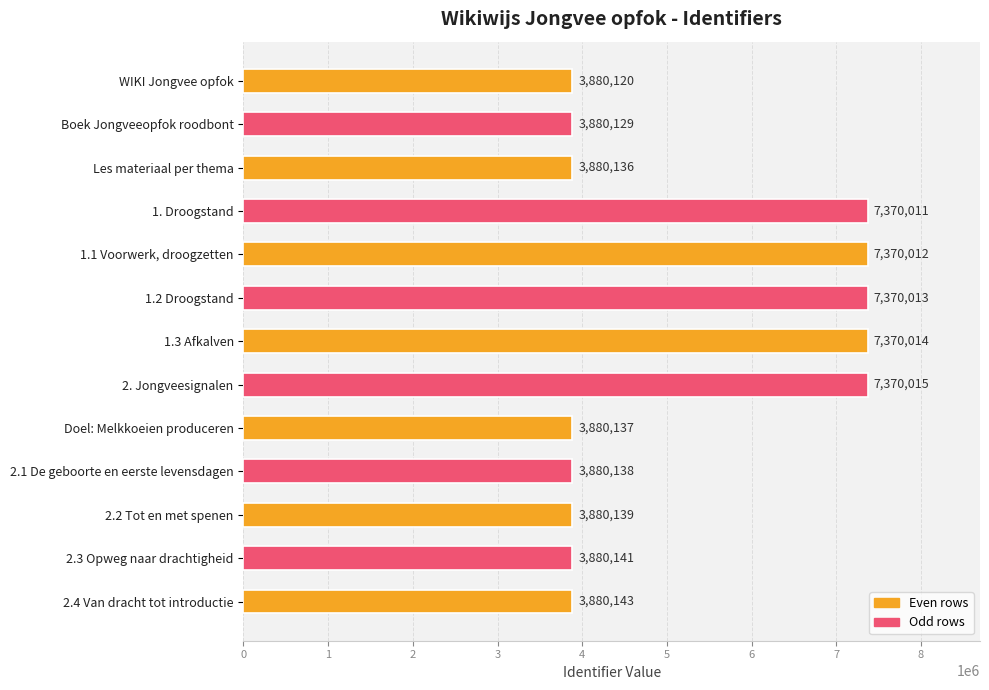

What is the minimum value shown in the chart?

3880120